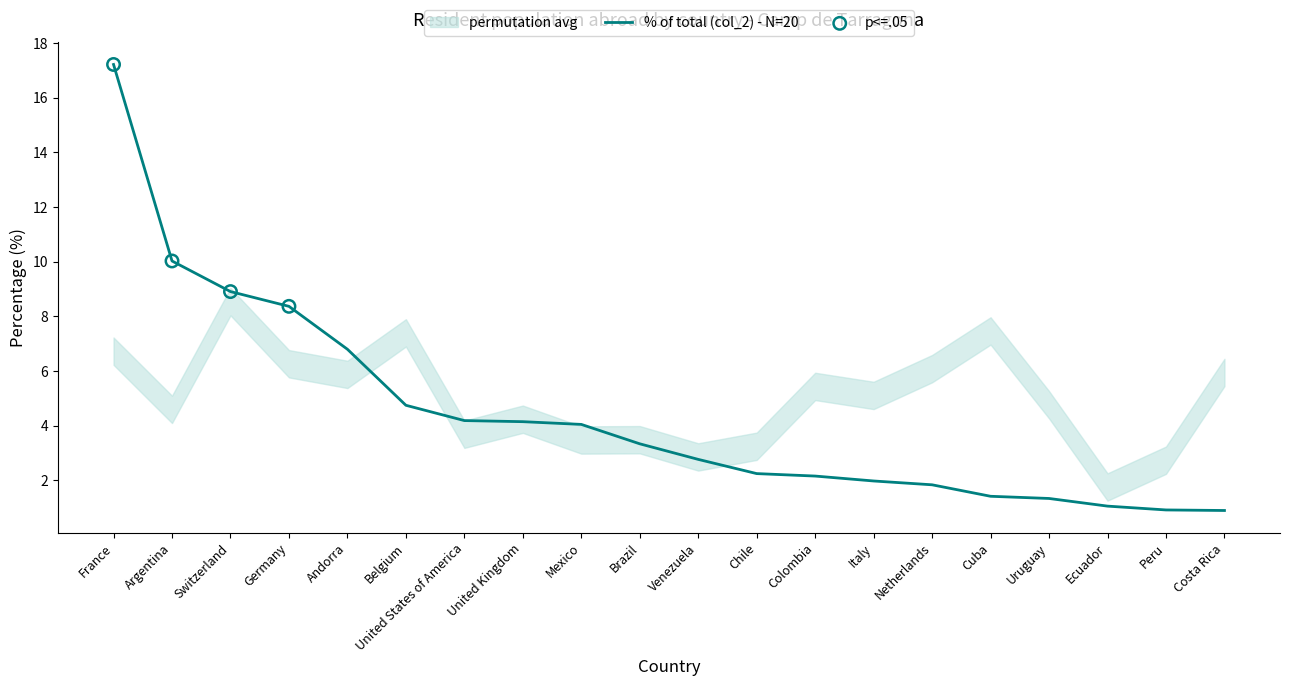

What is the change in value from Belgium to Venezuela?

-2.0